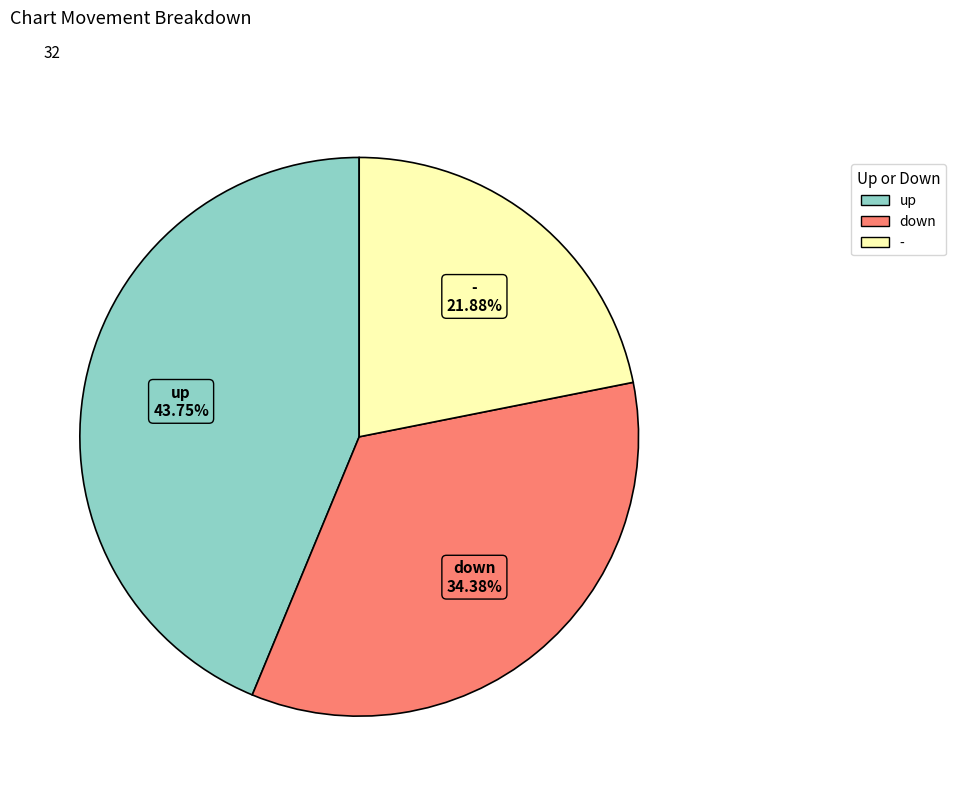

To the nearest percent, what portion does - represent?

22%